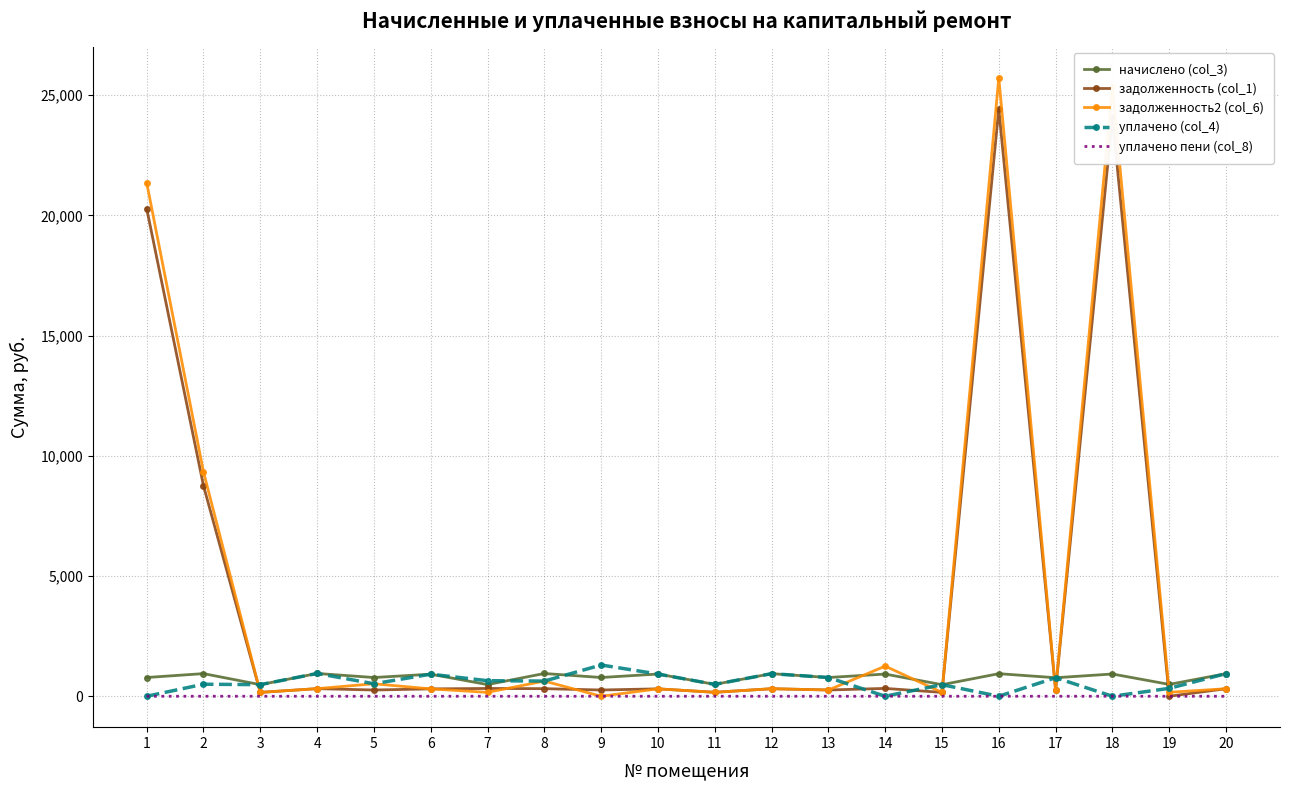

What is the maximum value for задолженность (col_1)?

24423.7